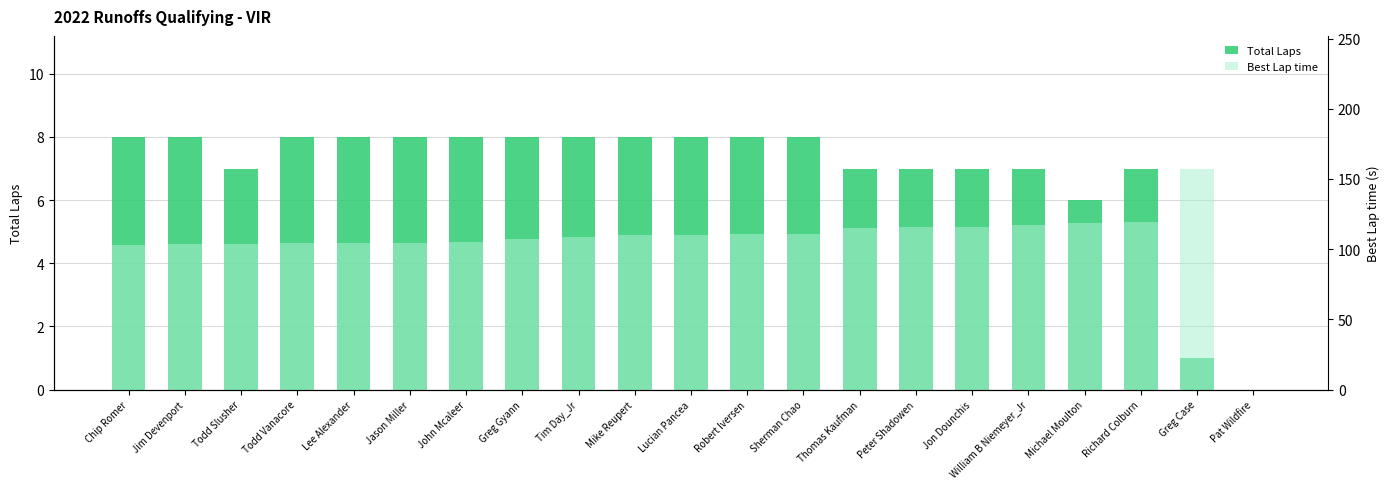

How many values in Total Laps are above zero?

20